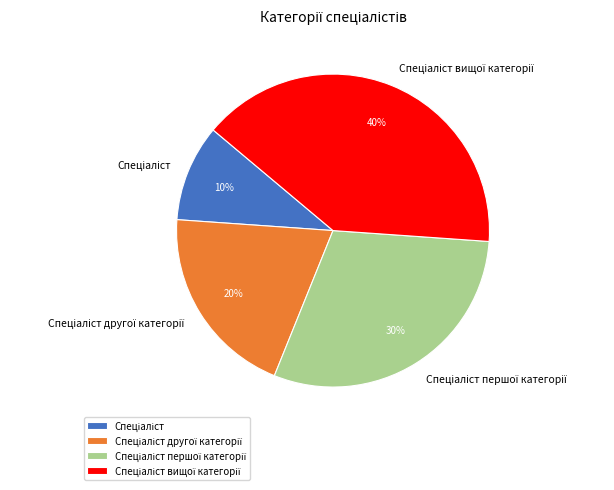

To the nearest percent, what is the difference between the largest and smallest slice percentages?

30%